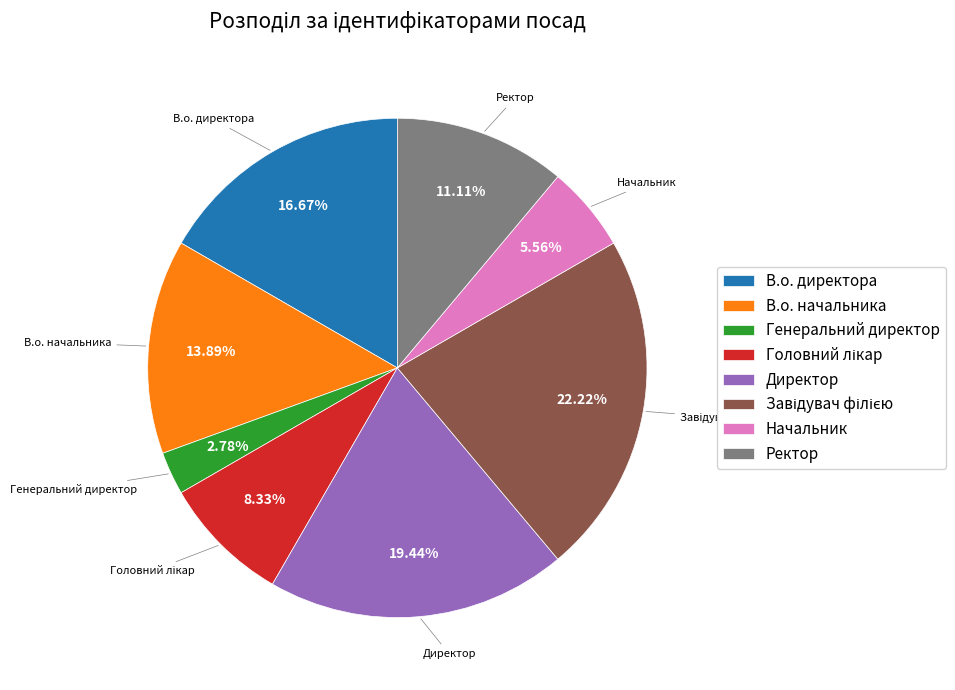

What percentage do Начальник and Директор together represent?

25.0%